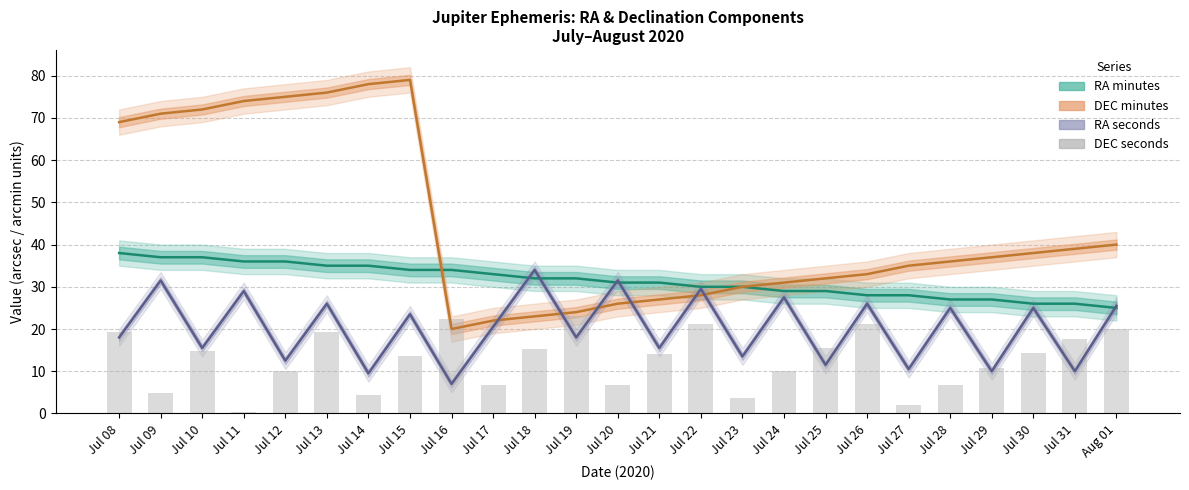

What is the average value of the RA sec series?

20.2